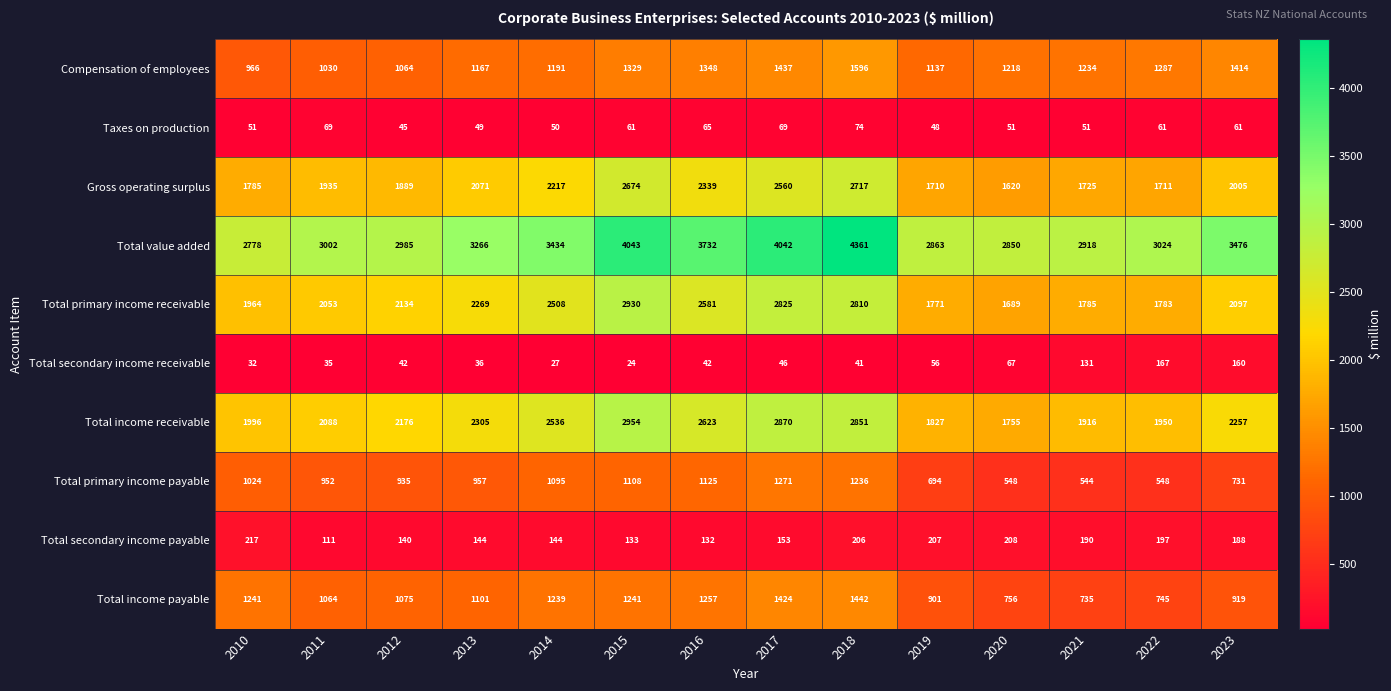

What is the total value across all series at 2015?

16497